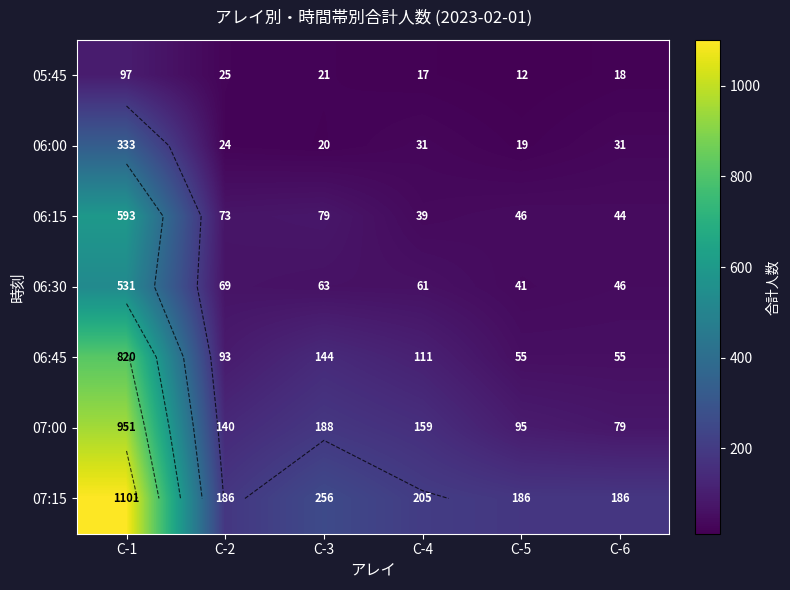

What is the total value across all series at C-2?

610